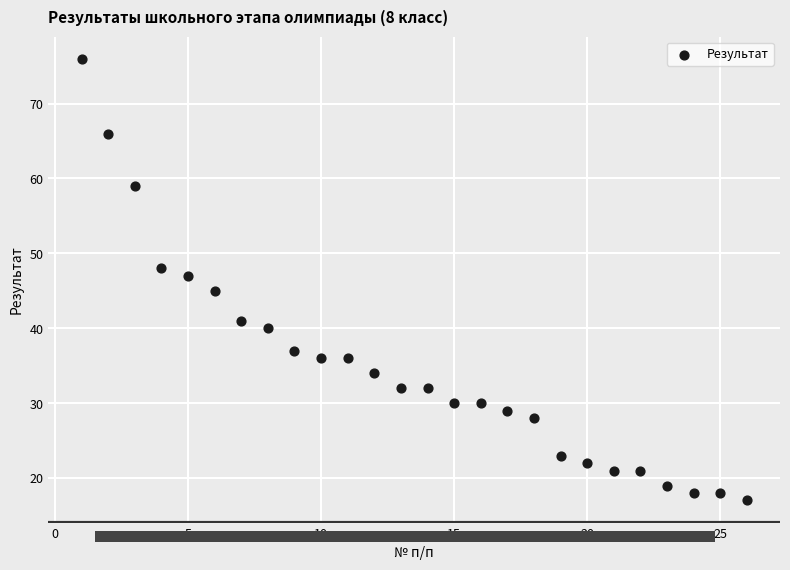

What is the range of Y values (max minus min)?

59